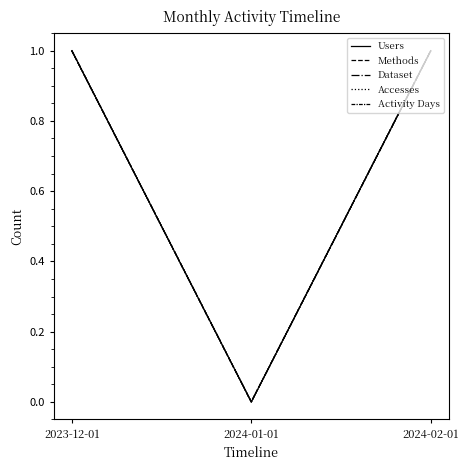

What is the sum of all Dataset values?

2